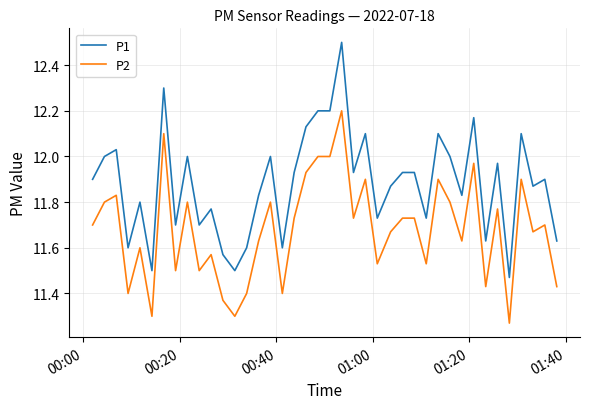

What is the difference between the maximum and minimum values in the P1 series?

1.0